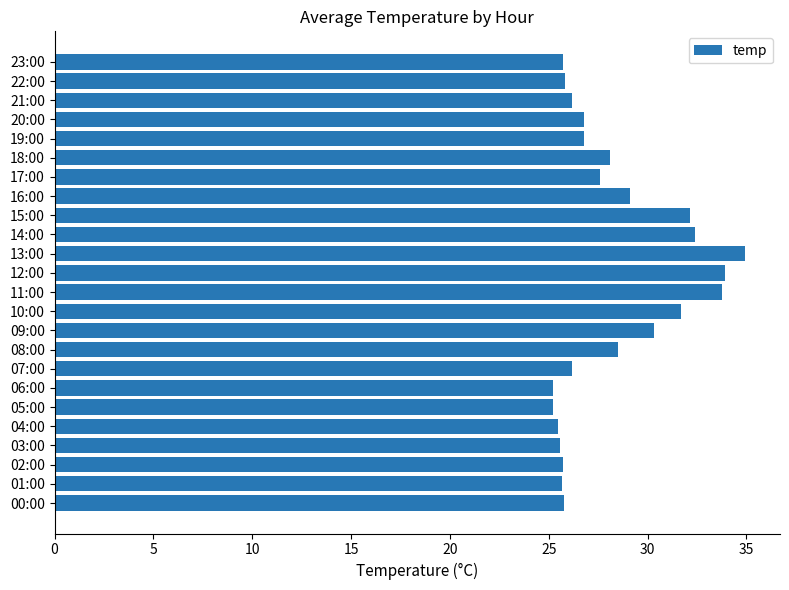

What is the sum of all values?

678.4